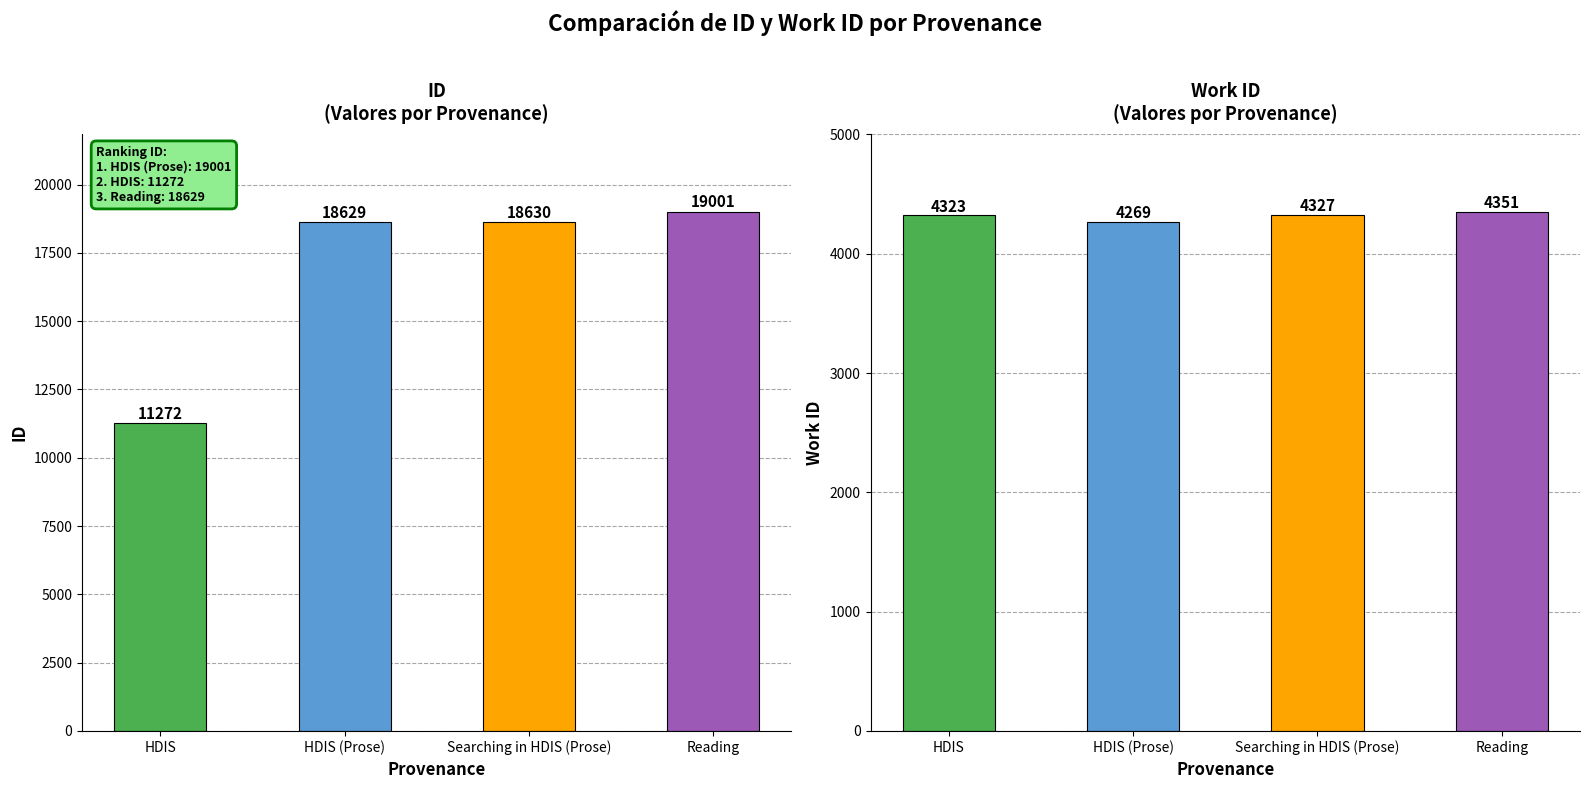

What is the difference between the maximum and second lowest values in the id series?

372